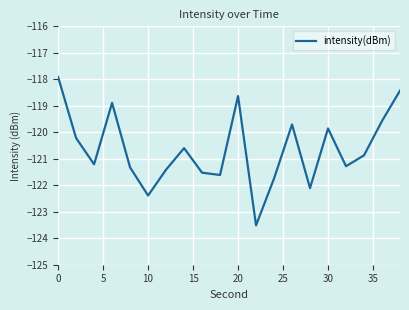

What is the smallest value displayed?

-123.5